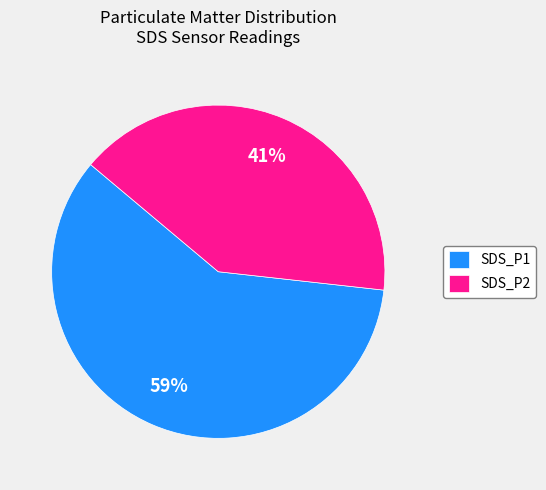

How many slices are in this pie chart?

2